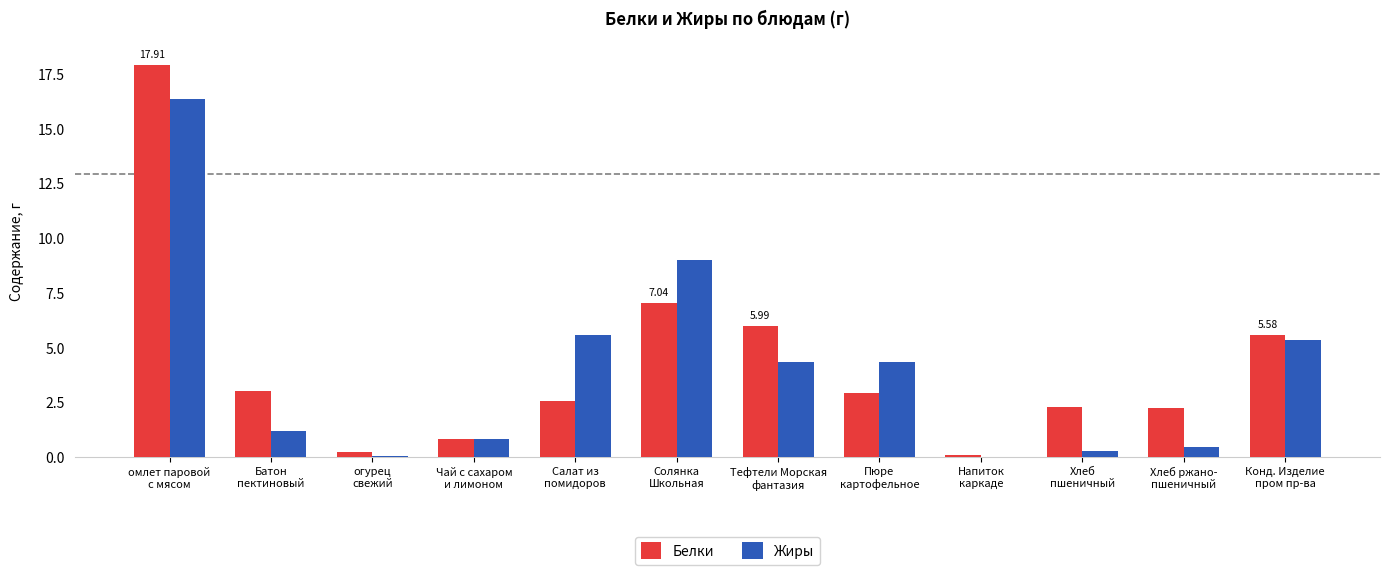

Is the value of Жиры at Пюре
картофельное greater than the value of Белки at Салат из
помидоров?

Yes